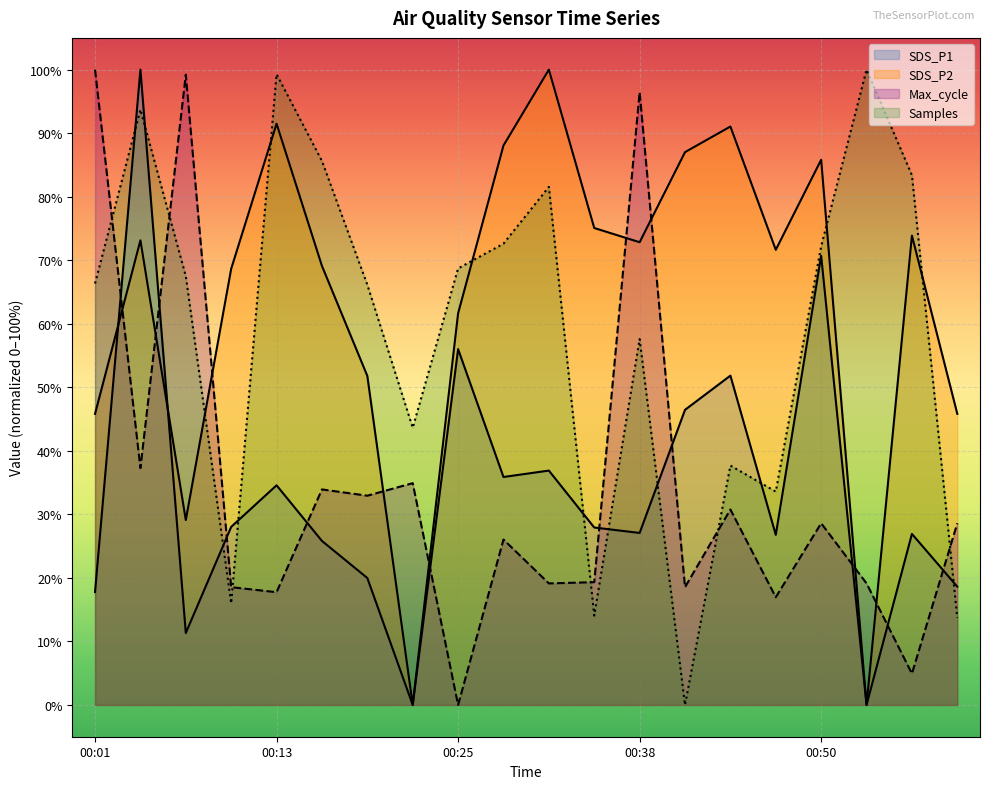

What is the value of the Max_cycle point at the 16th from the left?

17.0